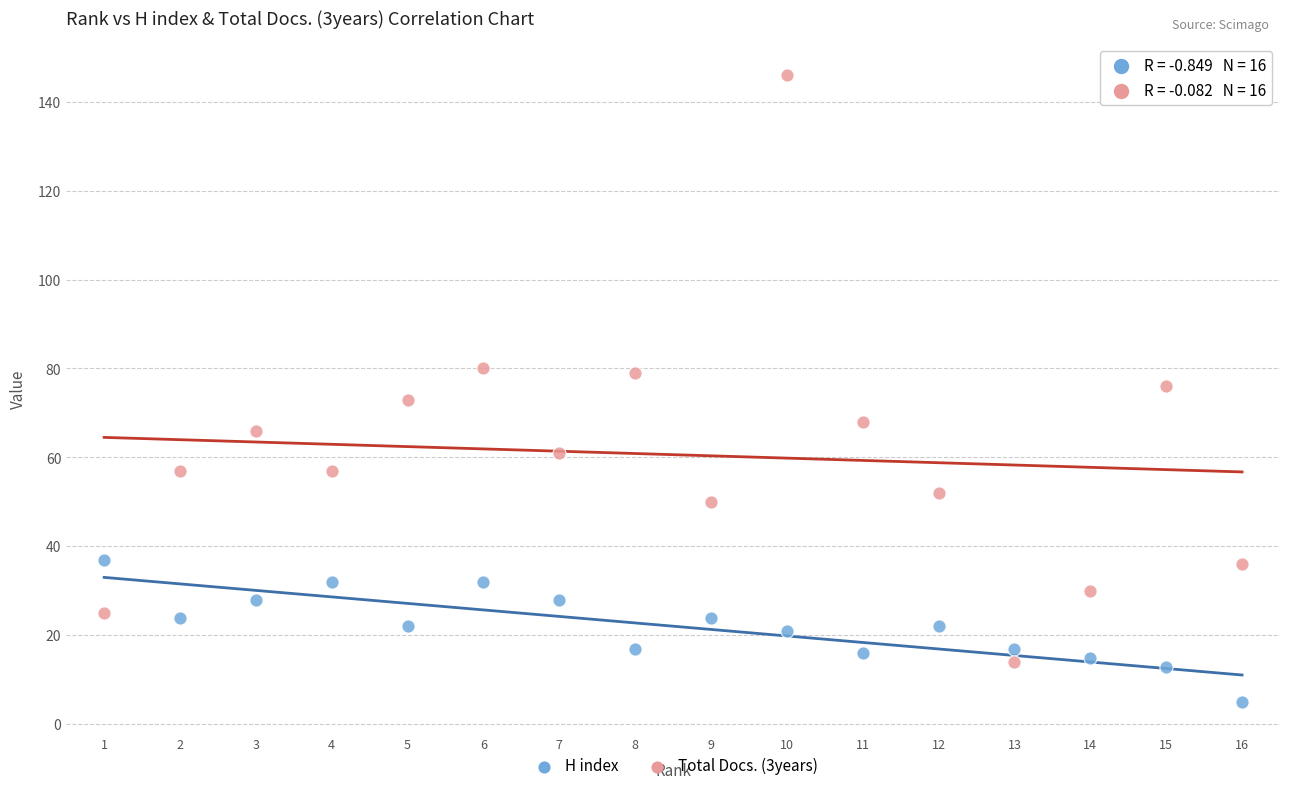

Which series has the largest Y range (max minus min)?

Total Docs. (3years)